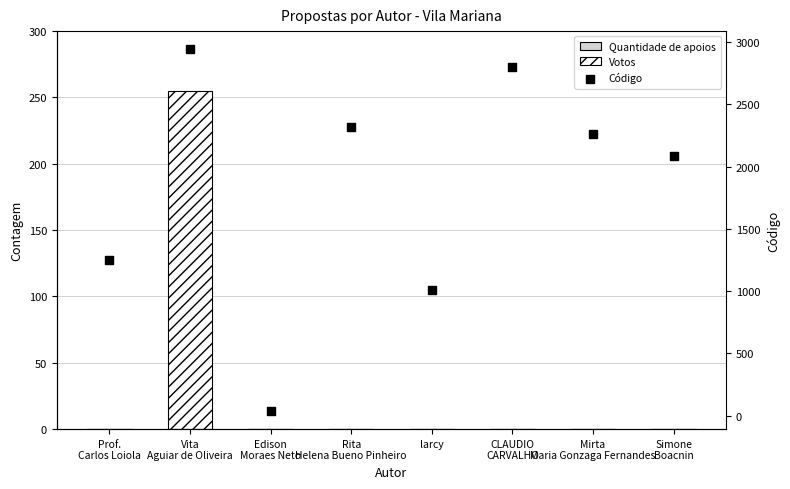

At which category is the sum across all series the highest?

Vita
Aguiar de Oliveira